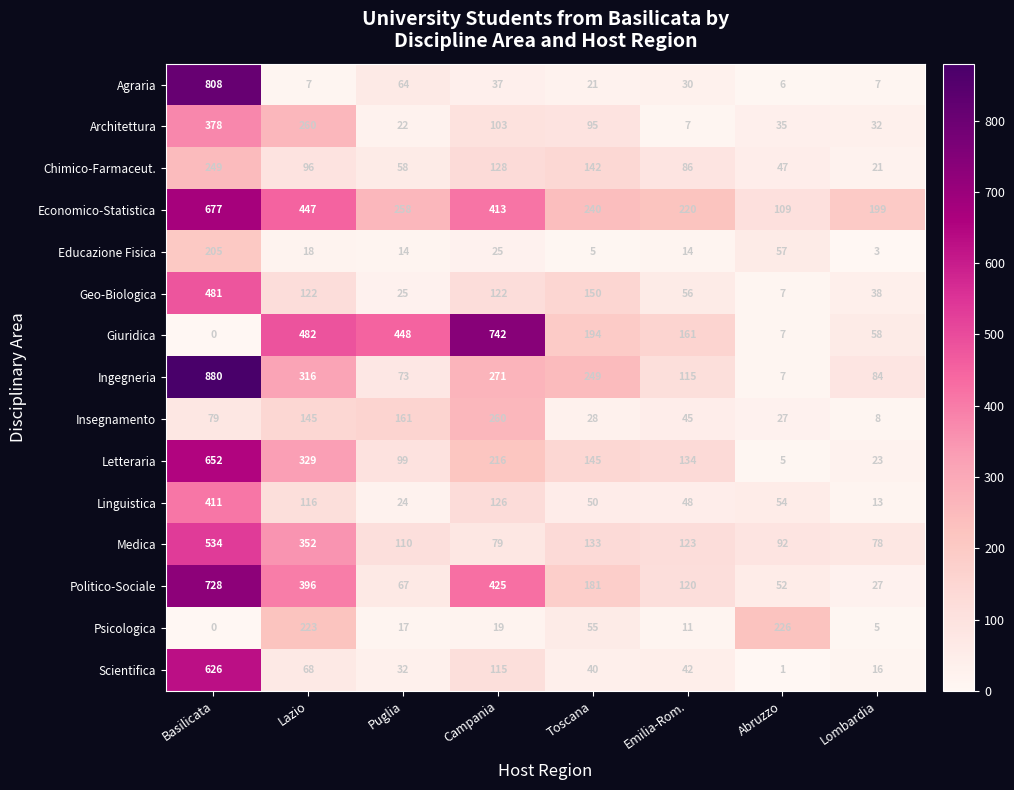

Rank the series at Lombardia from lowest to highest value.

Educazione Fisica, Psicologica, Agraria, Insegnamento, Linguistica, Scientifica, Chimico-Farmaceut., Letteraria, Politico-Sociale, Architettura, Geo-Biologica, Giuridica, Medica, Ingegneria, Economico-Statistica